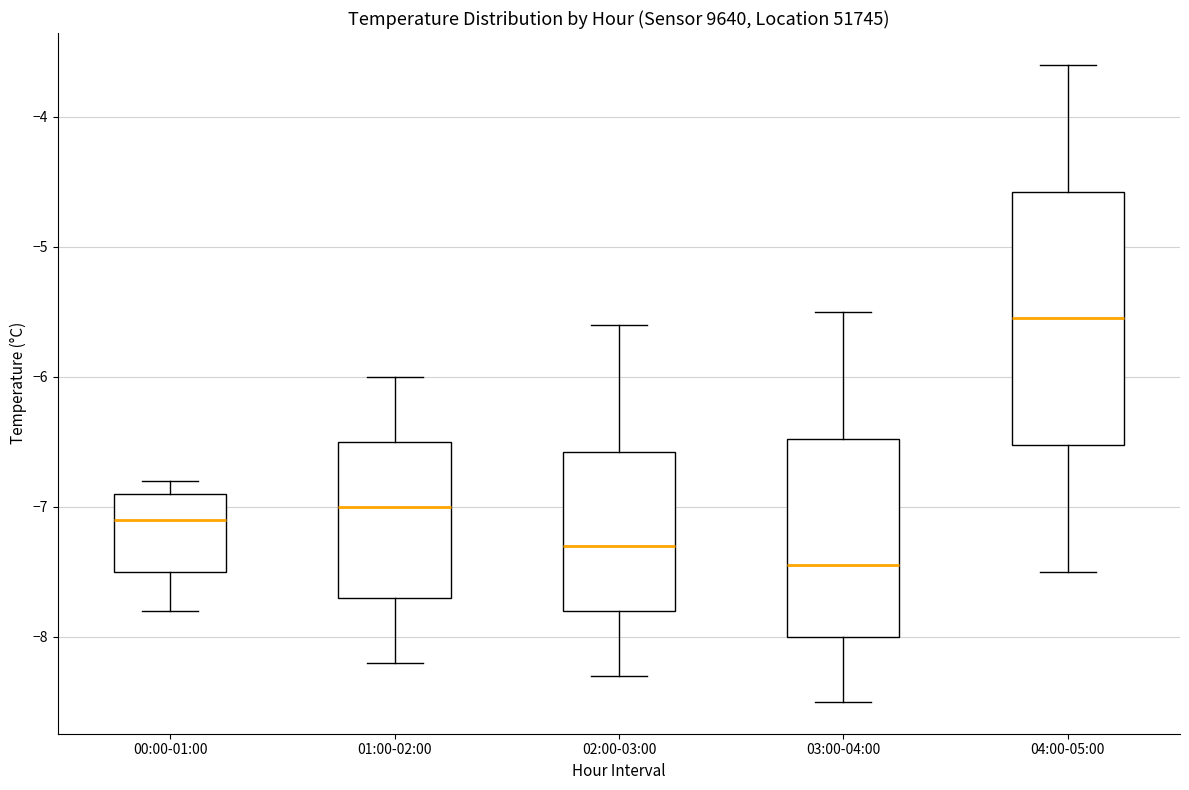

Which box's median line is the highest?

04:00-05:00